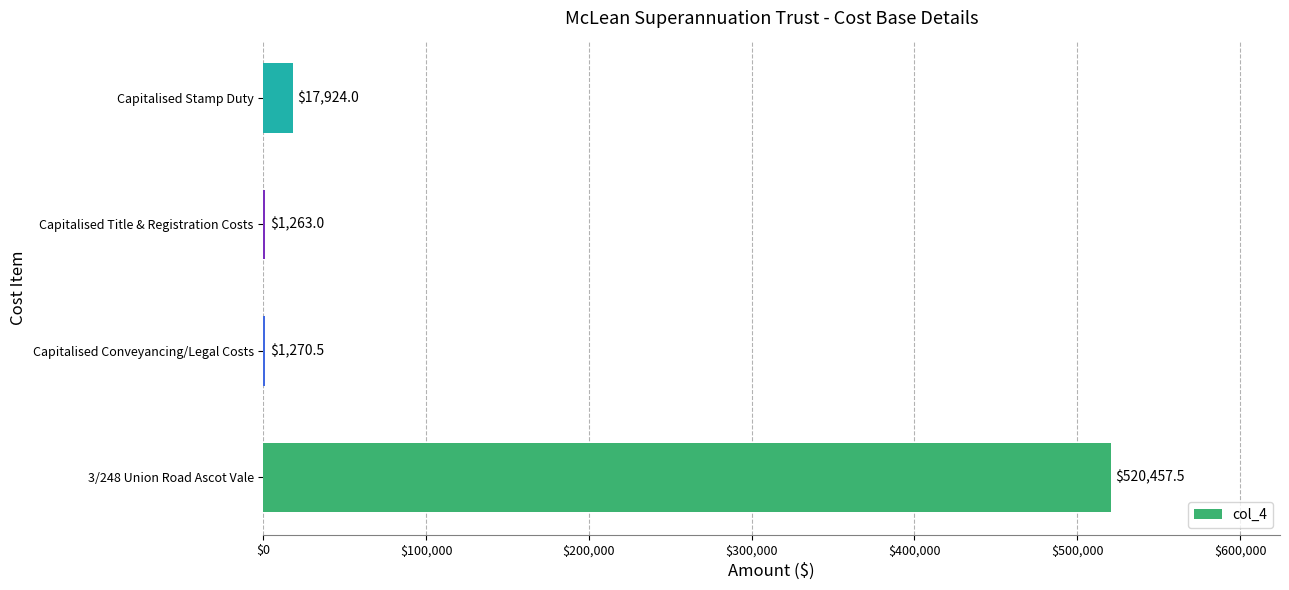

What is the change in value from Capitalised Conveyancing/Legal Costs to Capitalised Title & Registration Costs?

-7.5